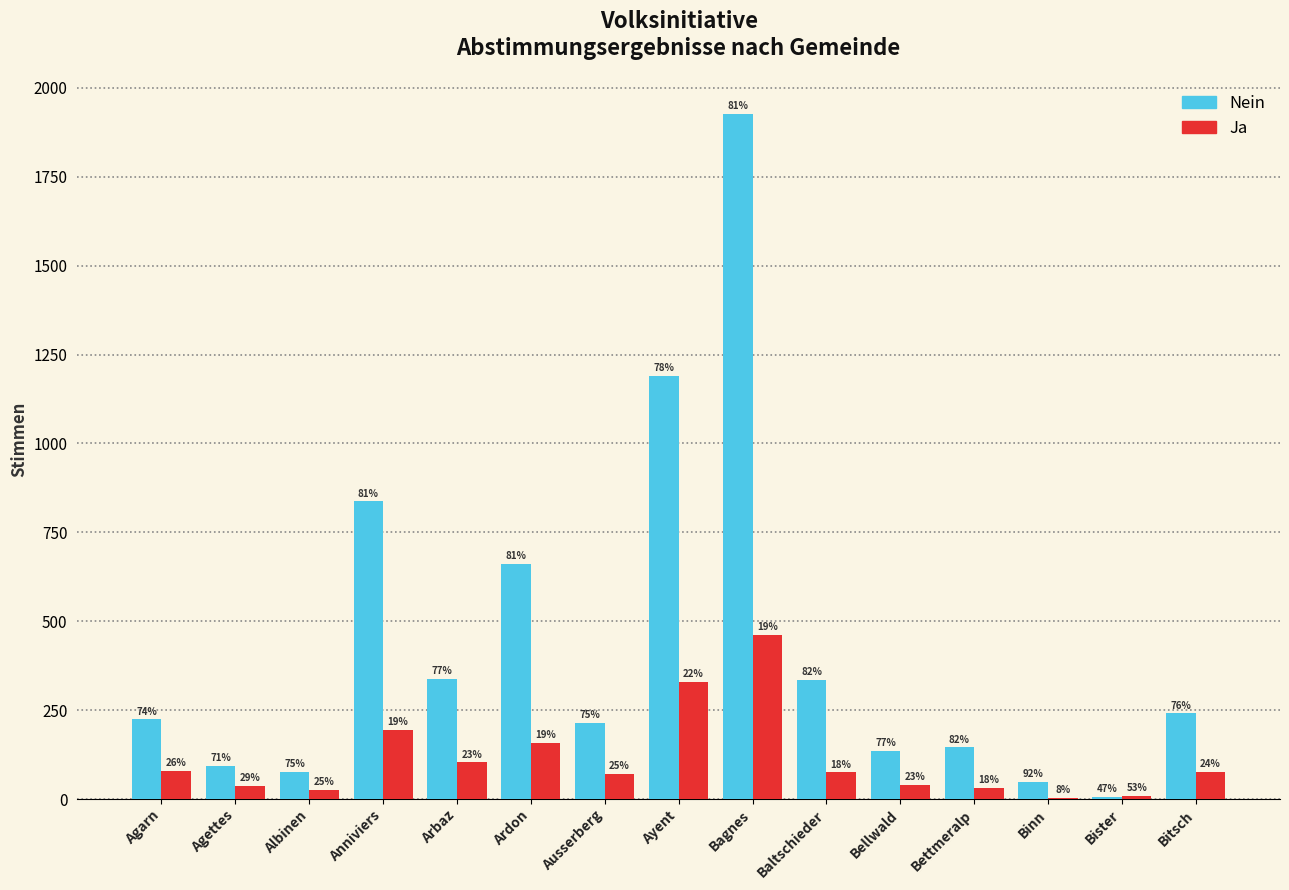

What are all the series names shown in the legend?

Nein, Ja